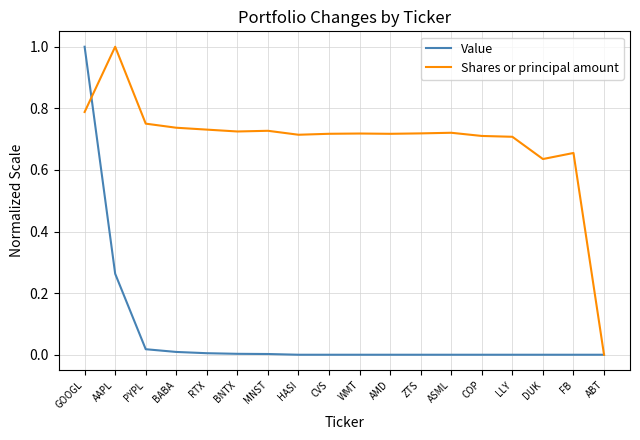

How many lines are shown in the chart?

2